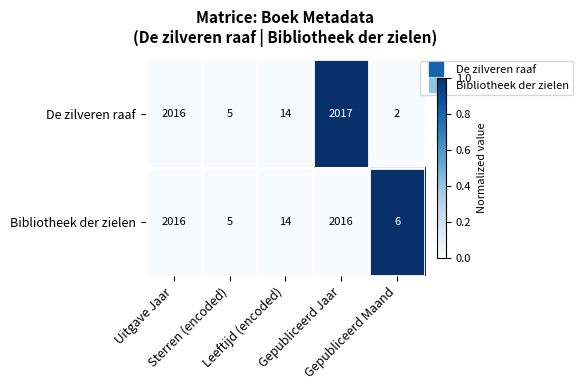

Which series changed the most between Sterren (encoded) and Gepubliceerd Maand?

De zilveren raaf